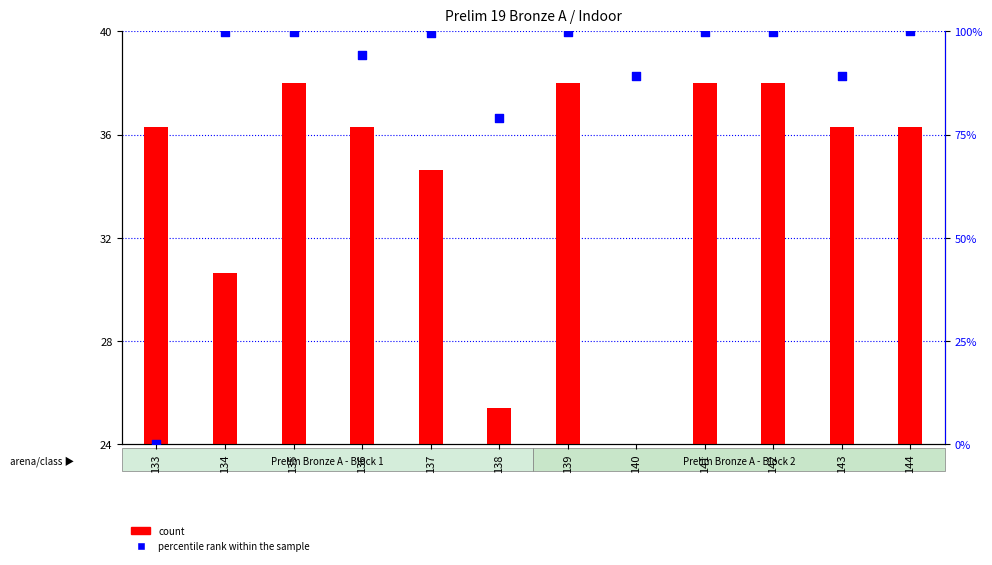

Which series contains the lowest Y value?

count